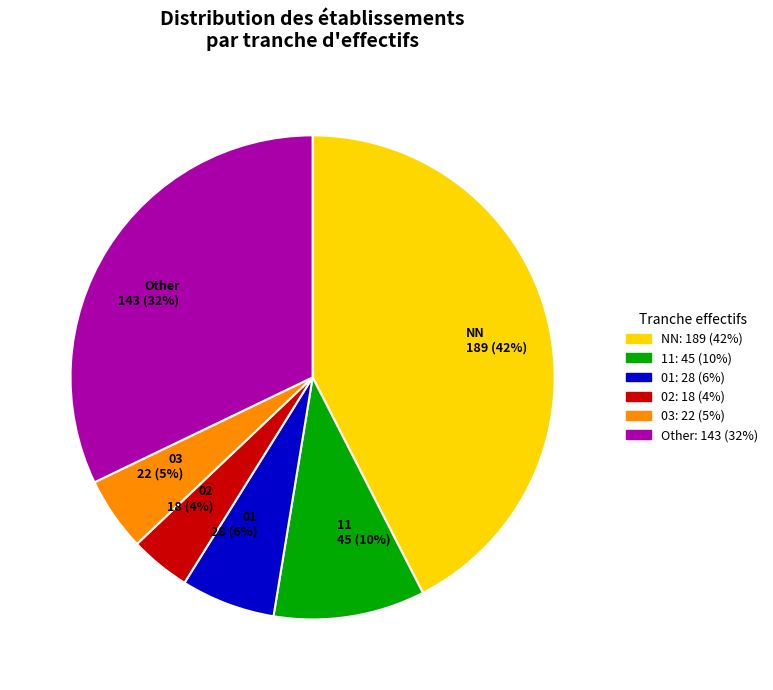

True or false: 11 45 (10%) accounts for 10% of the total.

True